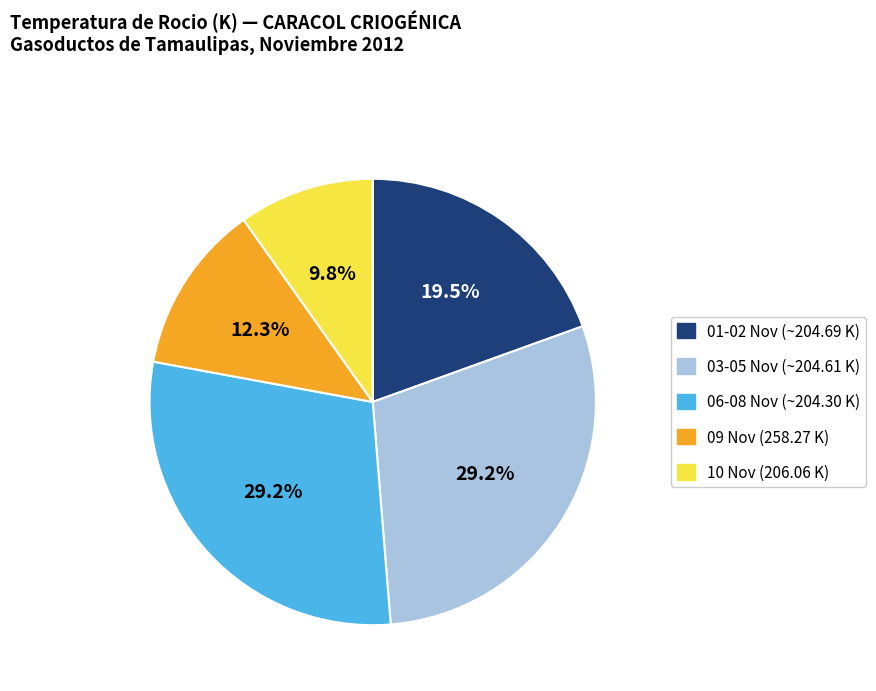

Does any single category account for the majority?

No